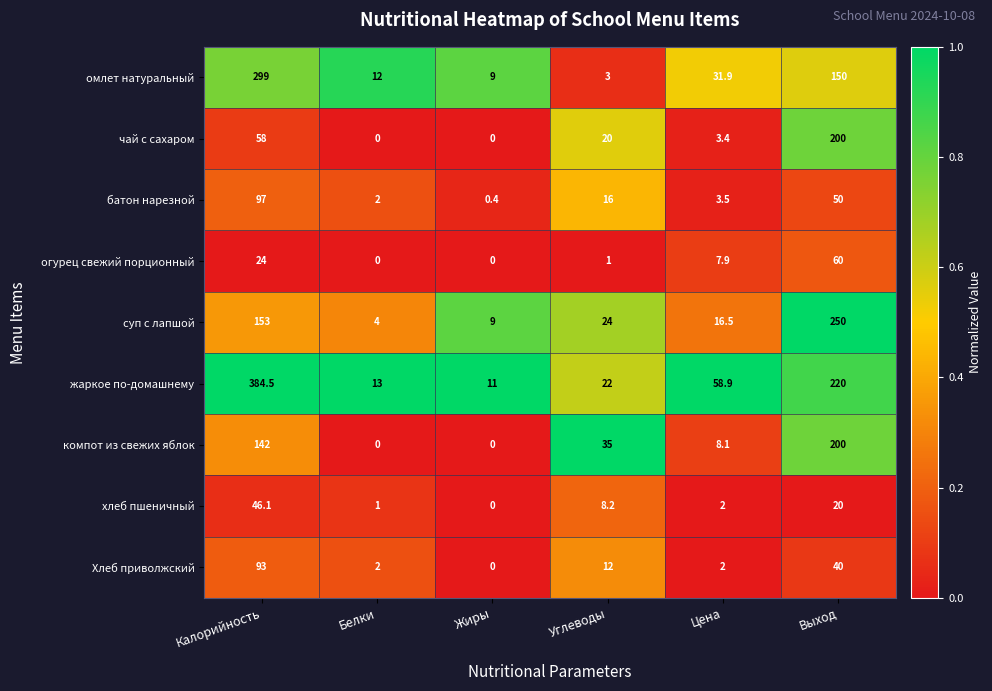

Which category has the highest value across all series?

Калорийность